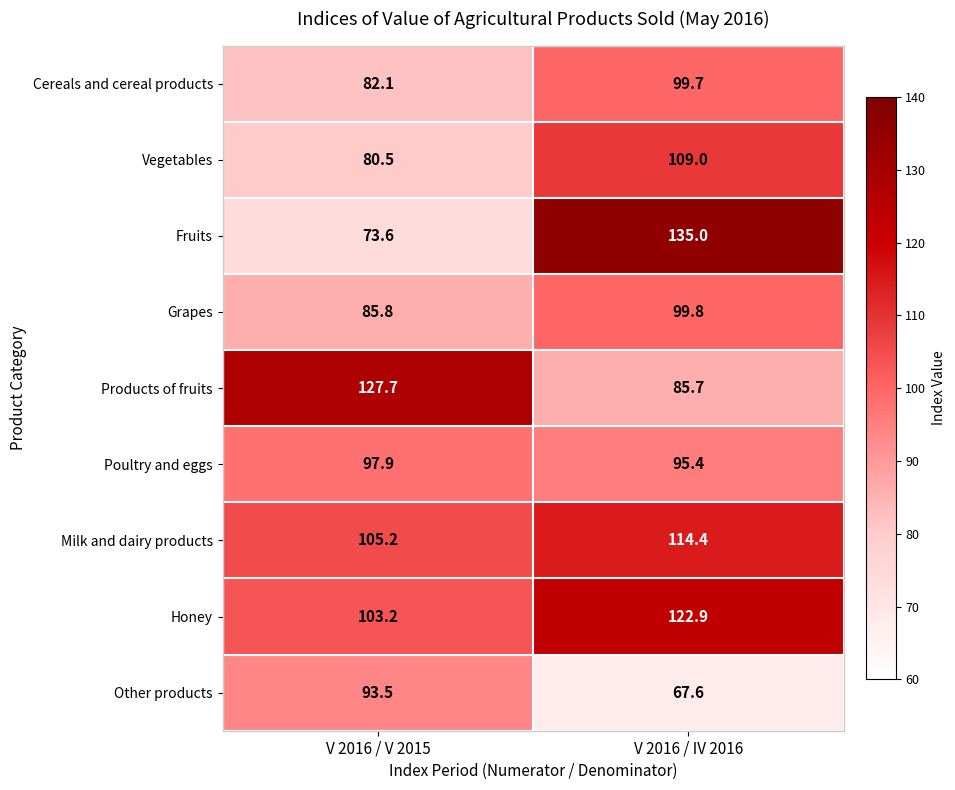

What is the sum of all Honey values?

226.1